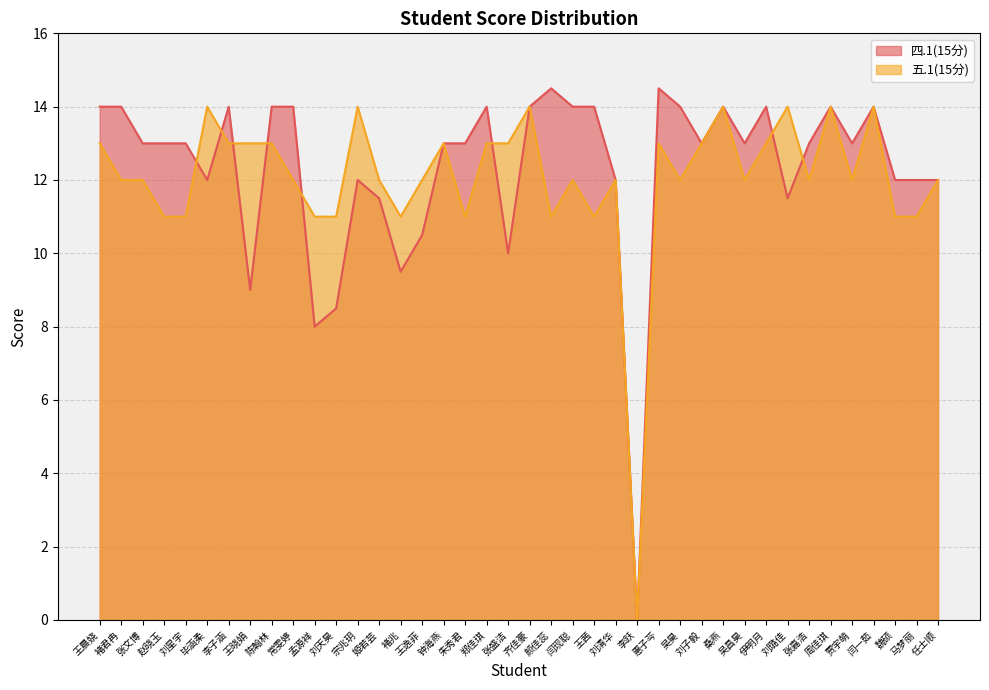

Reading left to right, extract all data points from this chart.

四.1(15分): 14.0	14.0	13.0	13.0	13.0	12.0	14.0	9.0	14.0	14.0	8.0	8.5	12.0	11.5	9.5	10.5	13.0	13.0	14.0	10.0	14.0	14.5	14.0	14.0	12.0	0.0	14.5	14.0	13.0	14.0	13.0	14.0	11.5	13.0	14.0	13.0	14.0	12.0	12.0	12.0
五.1(15分): 13.0	12.0	12.0	11.0	11.0	14.0	13.0	13.0	13.0	12.0	11.0	11.0	14.0	12.0	11.0	12.0	13.0	11.0	13.0	13.0	14.0	11.0	12.0	11.0	12.0	0.0	13.0	12.0	13.0	14.0	12.0	13.0	14.0	12.0	14.0	12.0	14.0	11.0	11.0	12.0